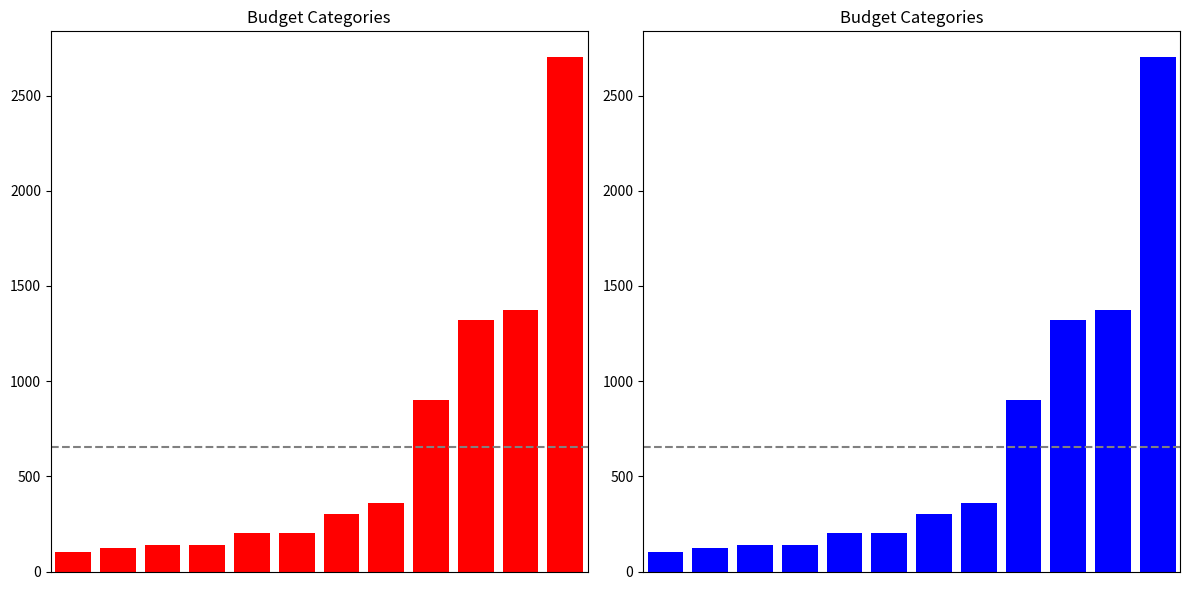

Which label corresponds to the largest value in the chart?

11